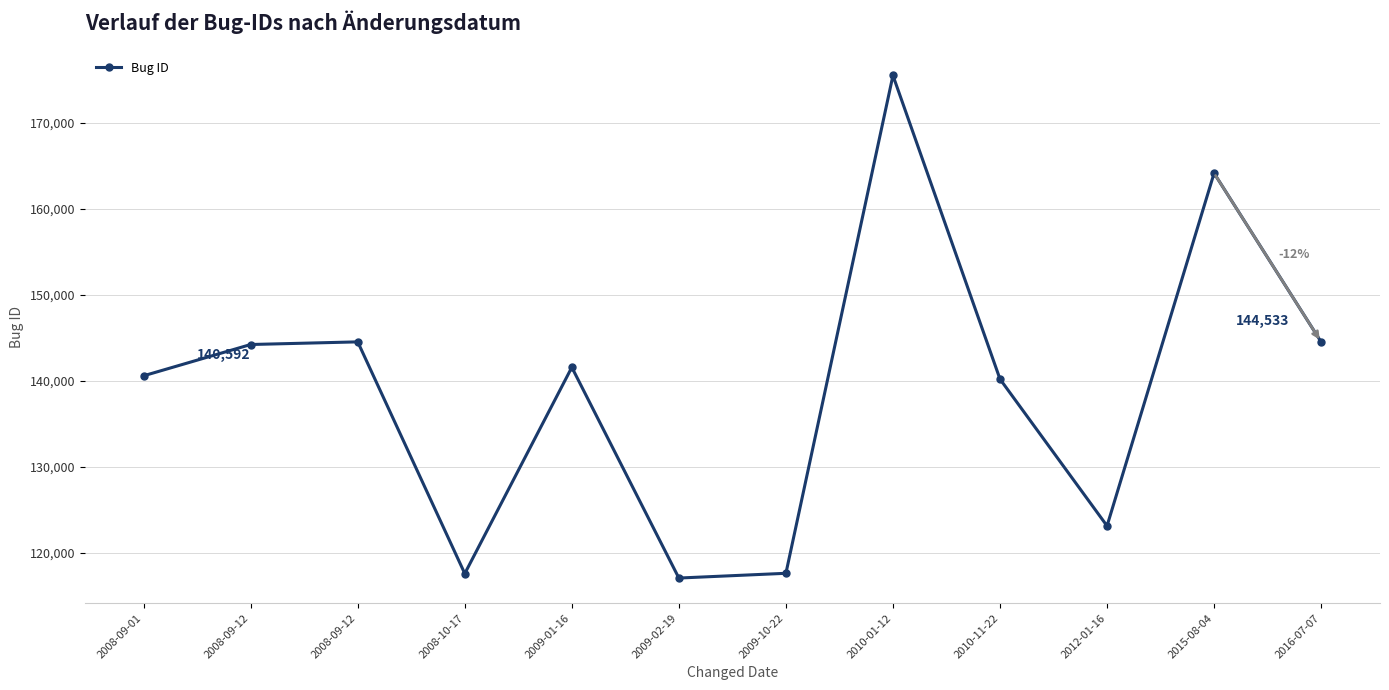

Does the chart have visible grid lines?

Yes